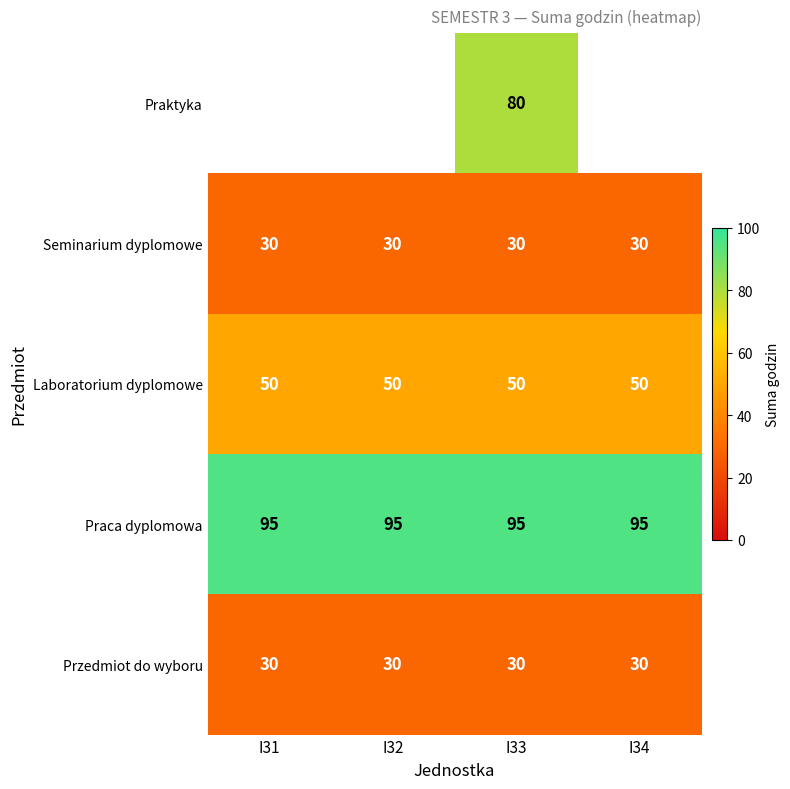

What is the difference between the highest and lowest values at I33?

65